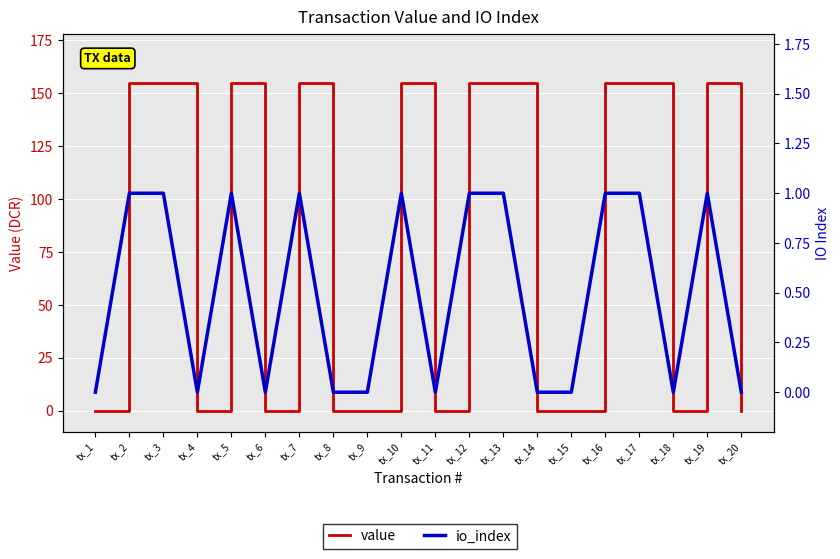

True or false: io_index has a value of 1.5 at tx_7.

False